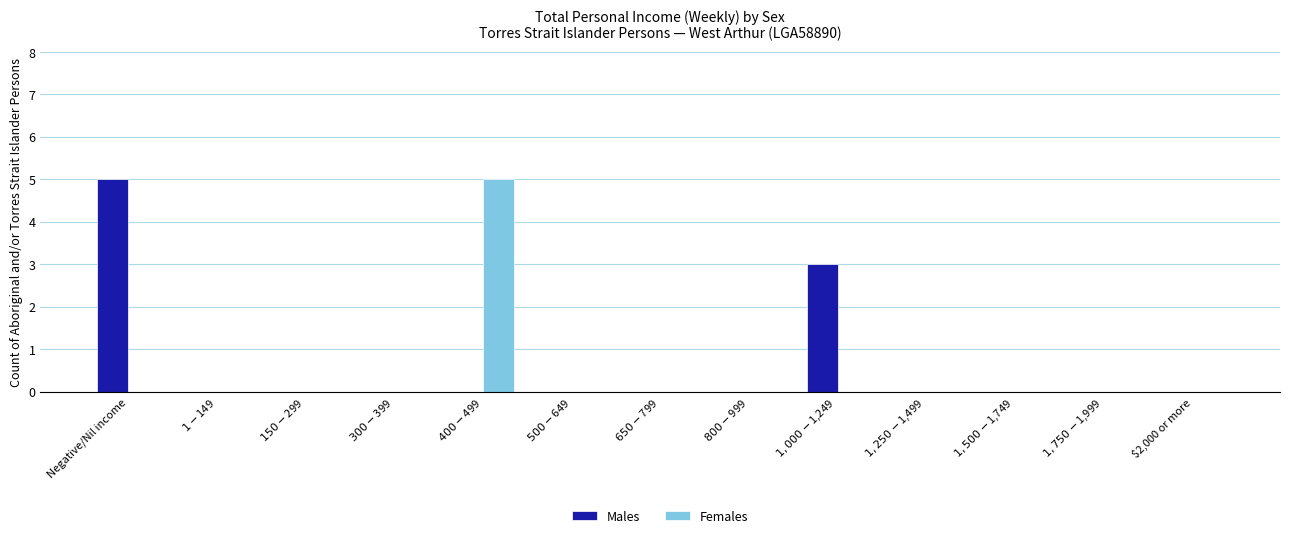

What is the highest value of the Females series?

5